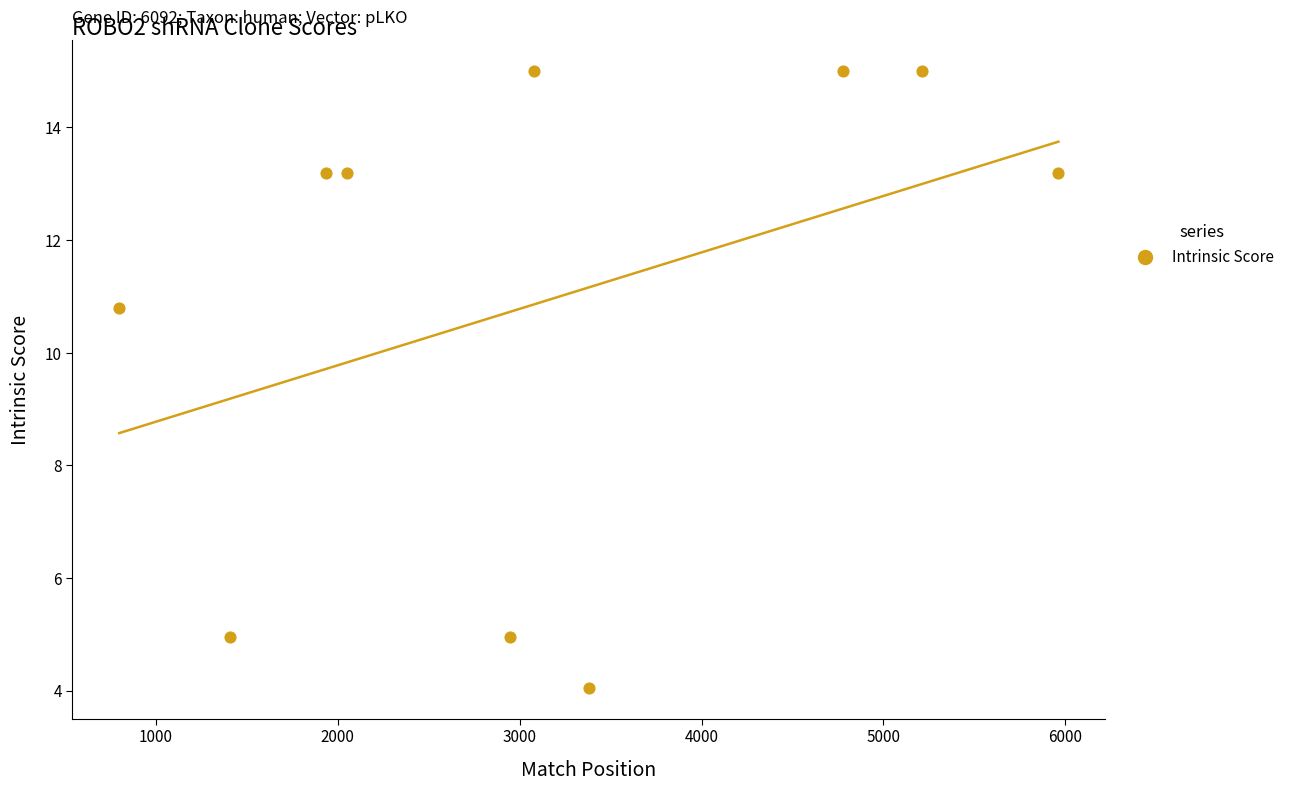

What Y value in the scatter plot is closest to 9?

10.8